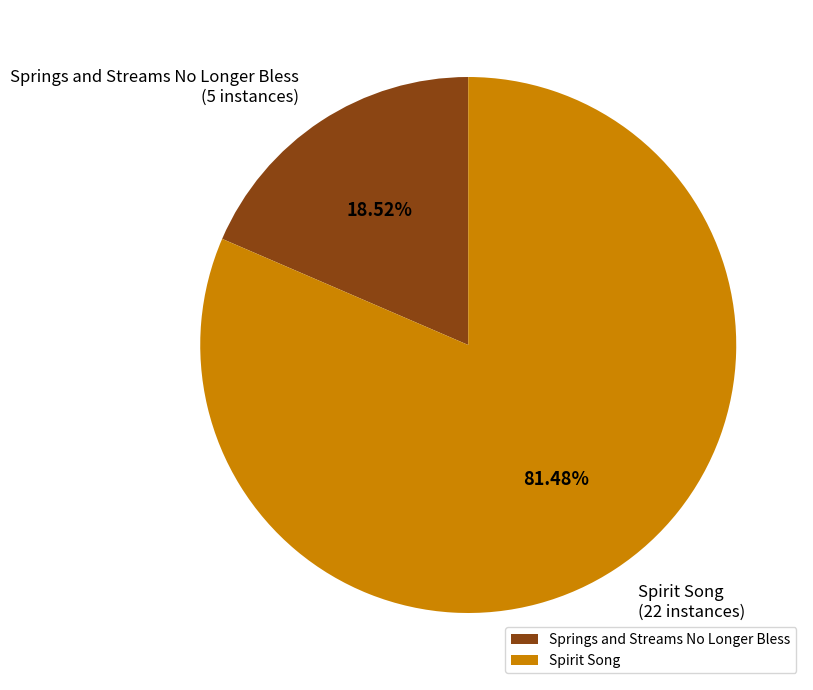

Count the number of slices in the pie.

2